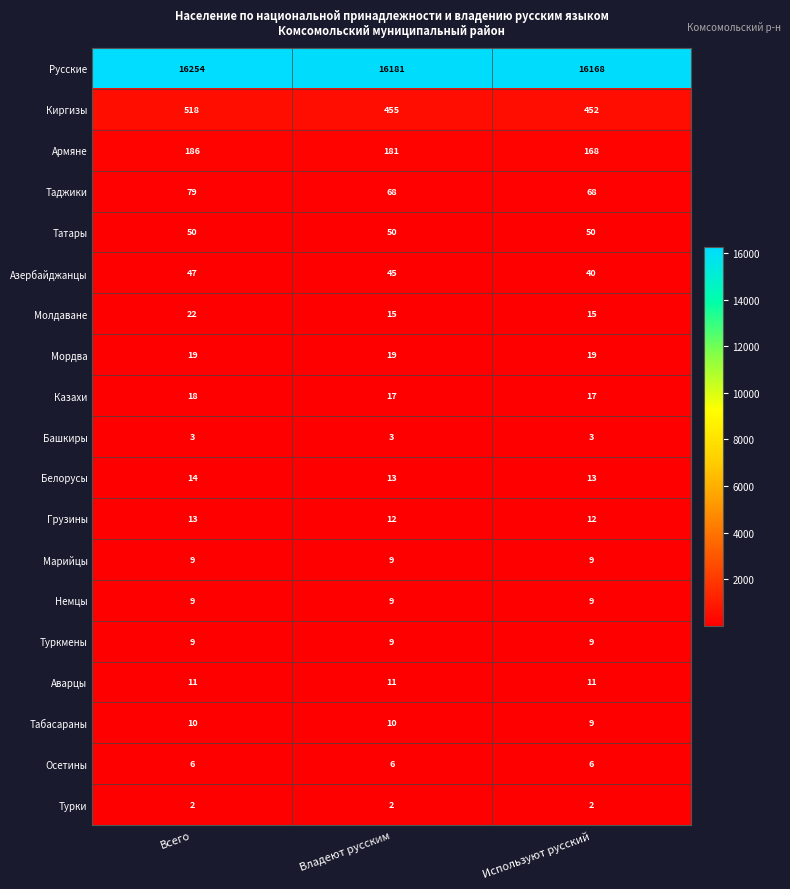

Which series has the widest spread of values?

Русские